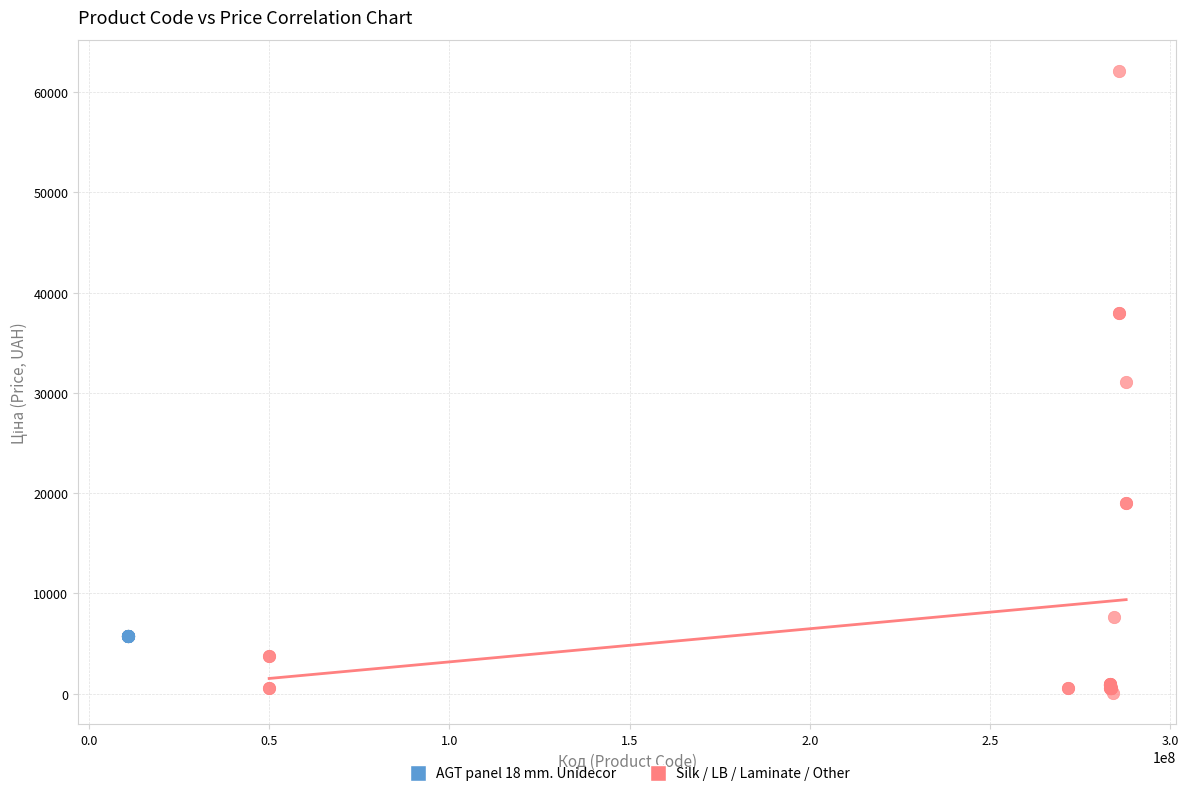

Which series contains the lowest Y value?

Silk / LB / Laminate / Other